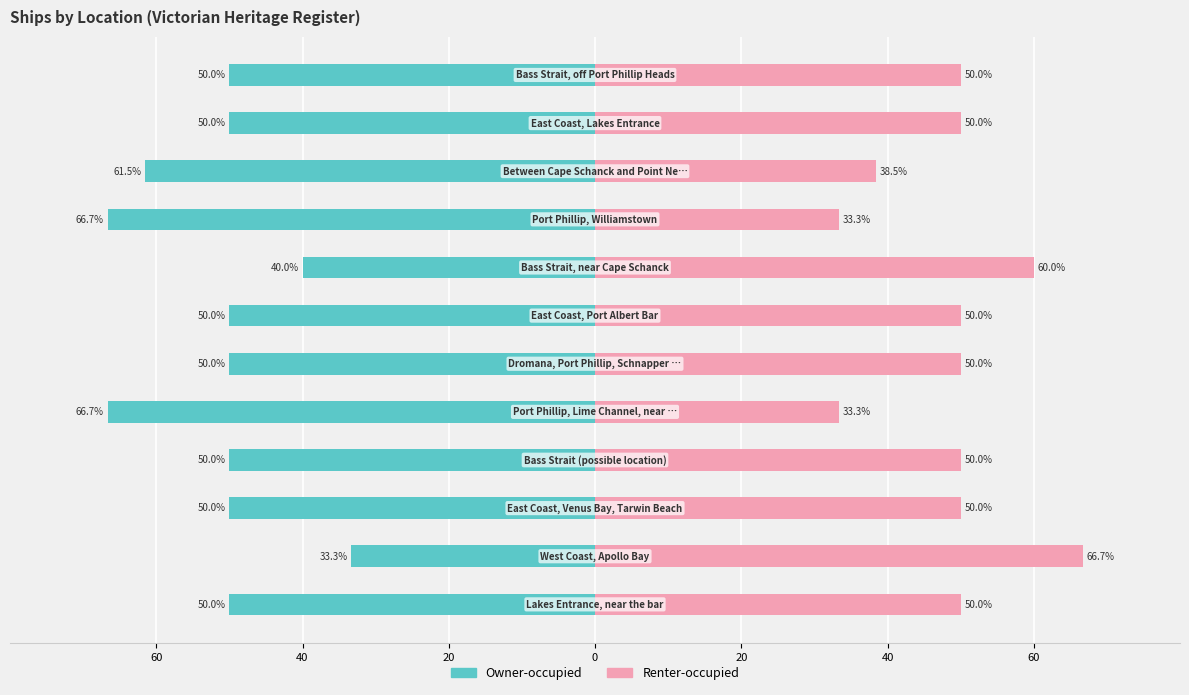

At how many categories does at least one series exceed -42?

12